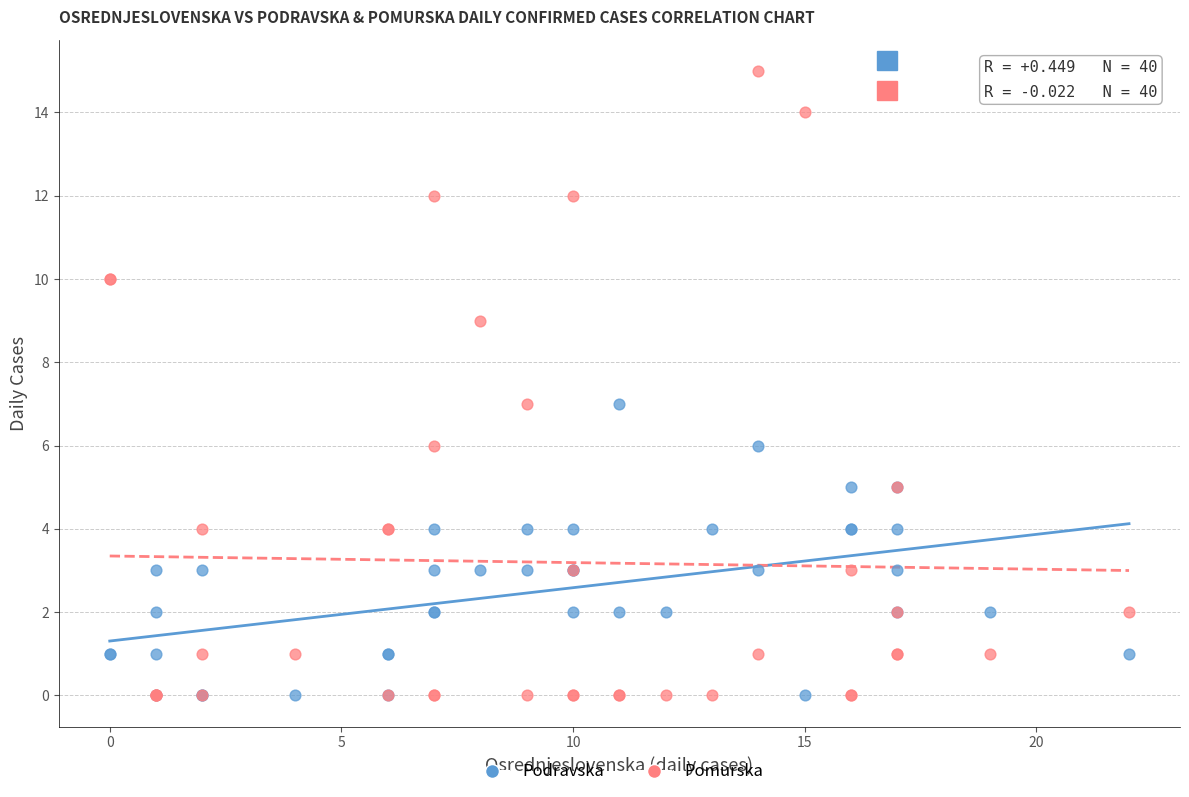

What are all the series names shown in the legend?

Podravska, Pomurska